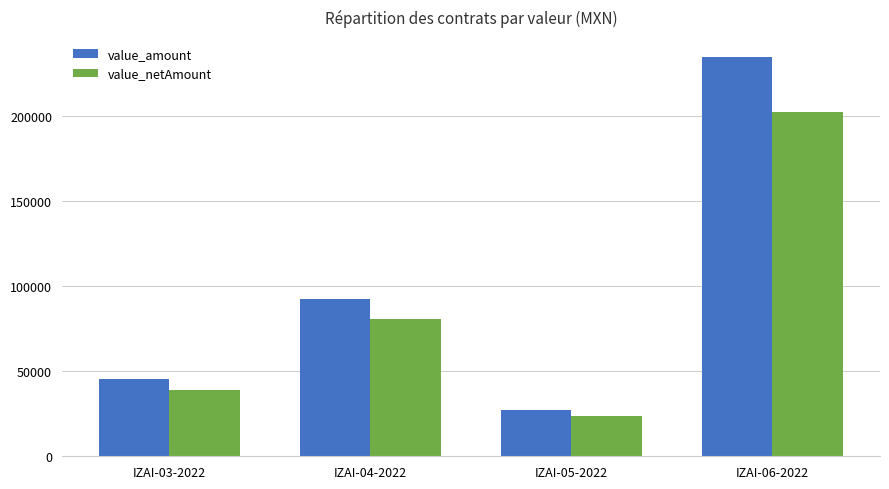

What is the smallest value displayed?

23580.0